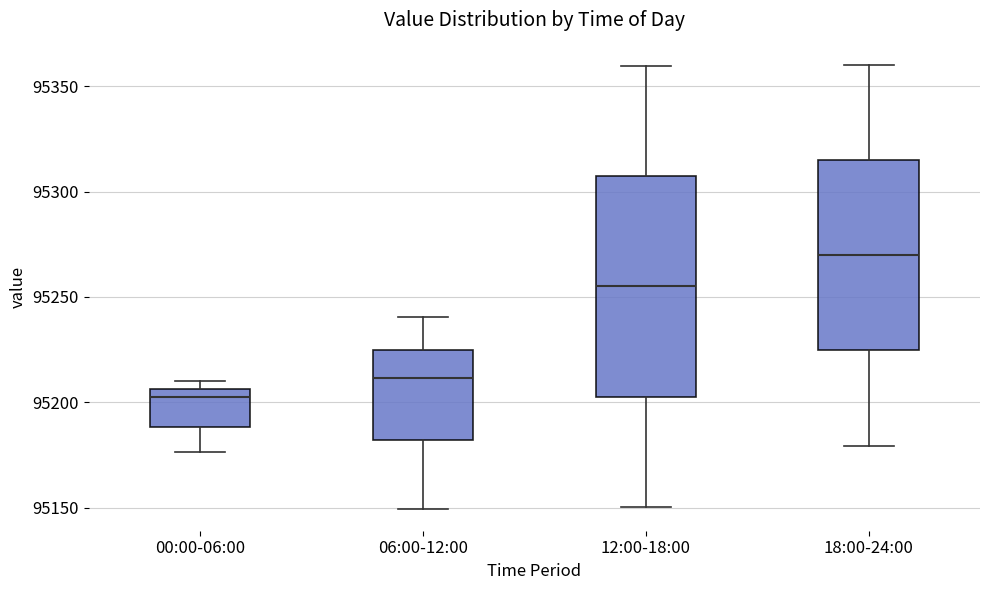

Where does the lower whisker of the box for 12:00-18:00 end on the y-axis? The values are not printed on the chart, so give them approximately, as read against the axis.

95150